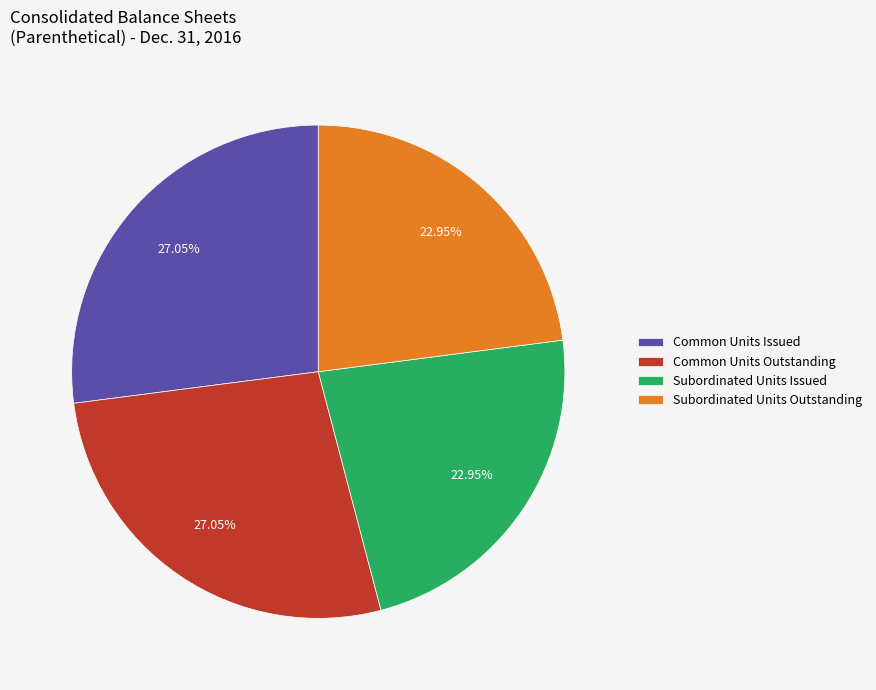

Does Common Units Issued account for over 50% of the chart?

No